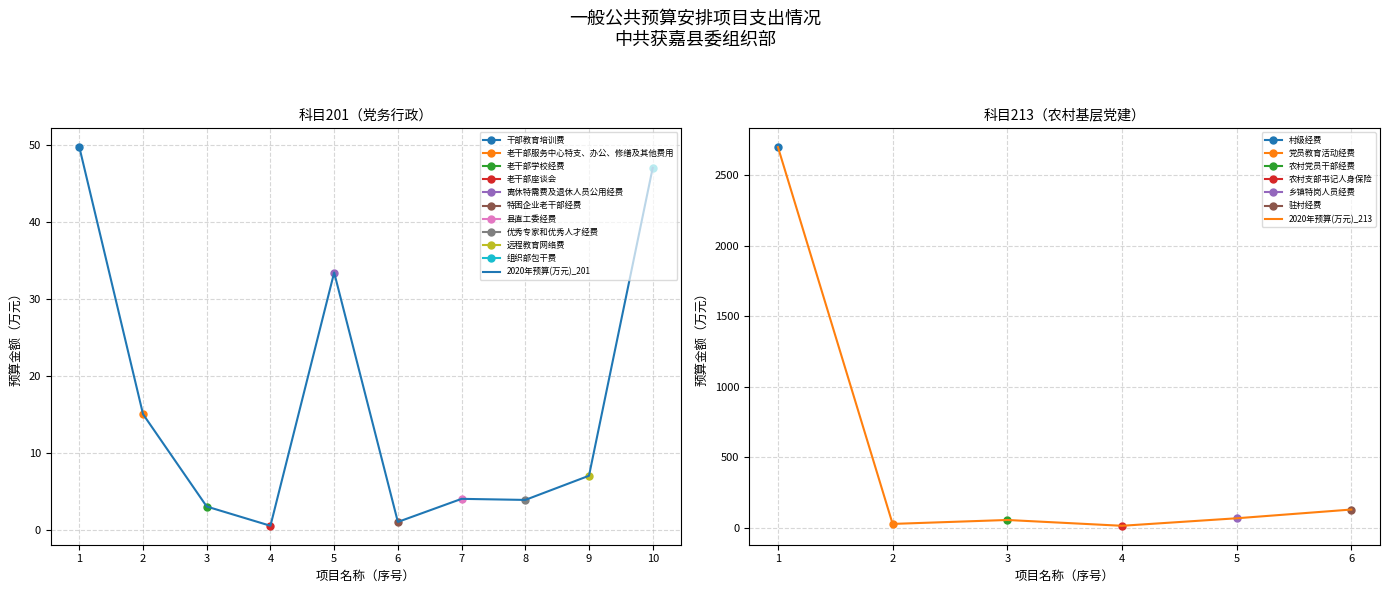

At which category does the chart reach its minimum across all series?

老干部座谈会